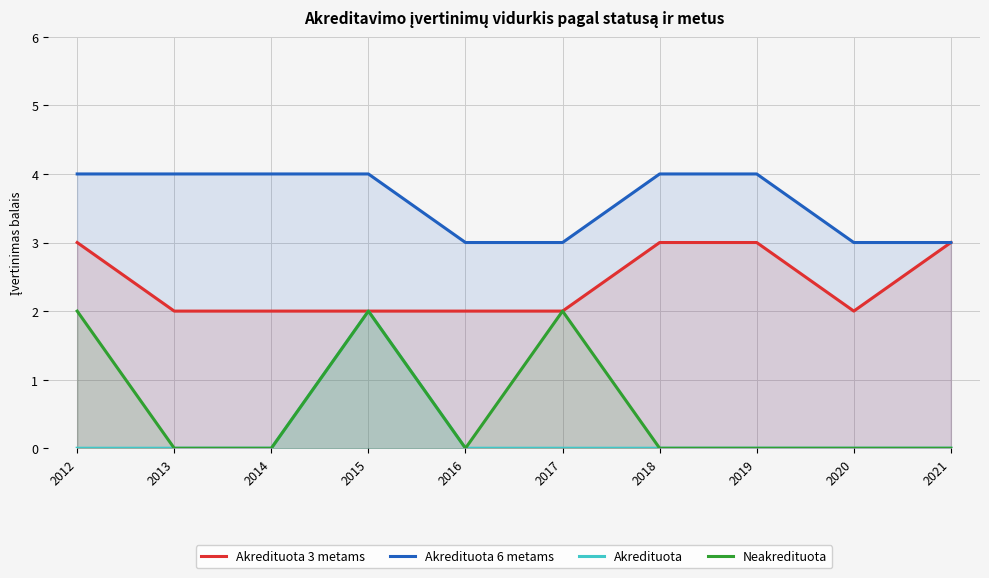

Where is Akredituota 3 metams nearest to the value 2?

2013